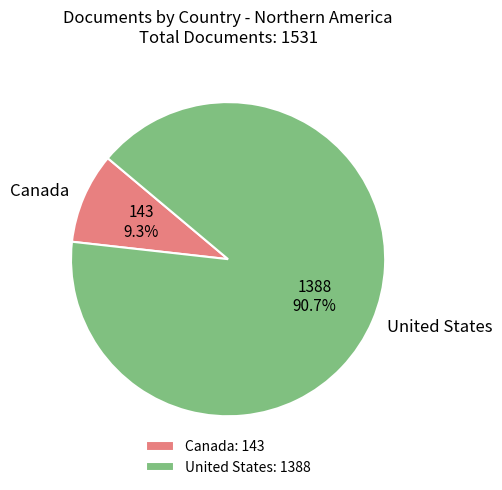

Combined, do Canada and United States account for over 50%?

Yes